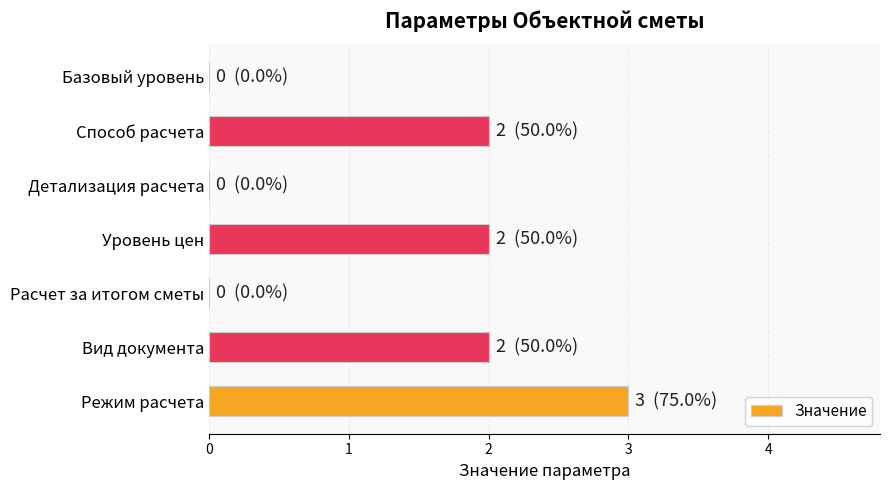

Which has a higher value, Уровень цен or Режим расчета?

Режим расчета